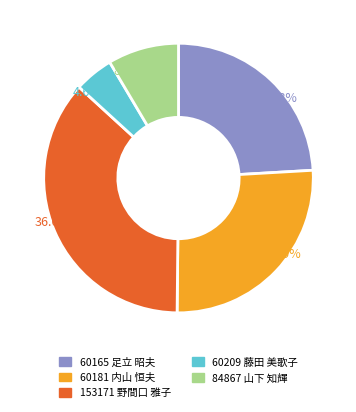

Which slice is the largest?

153171 野間口 雅子